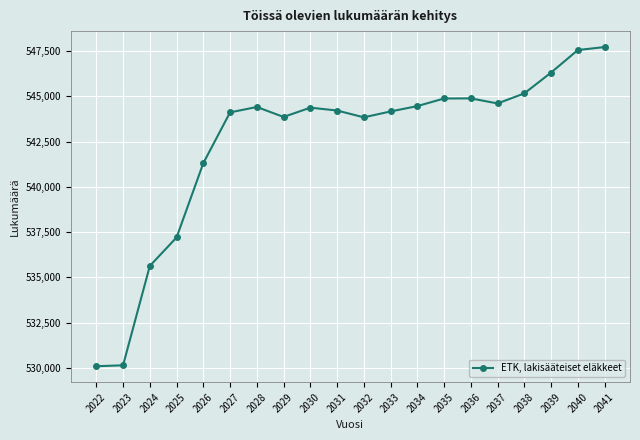

What is the approximate value at 2031?

544211